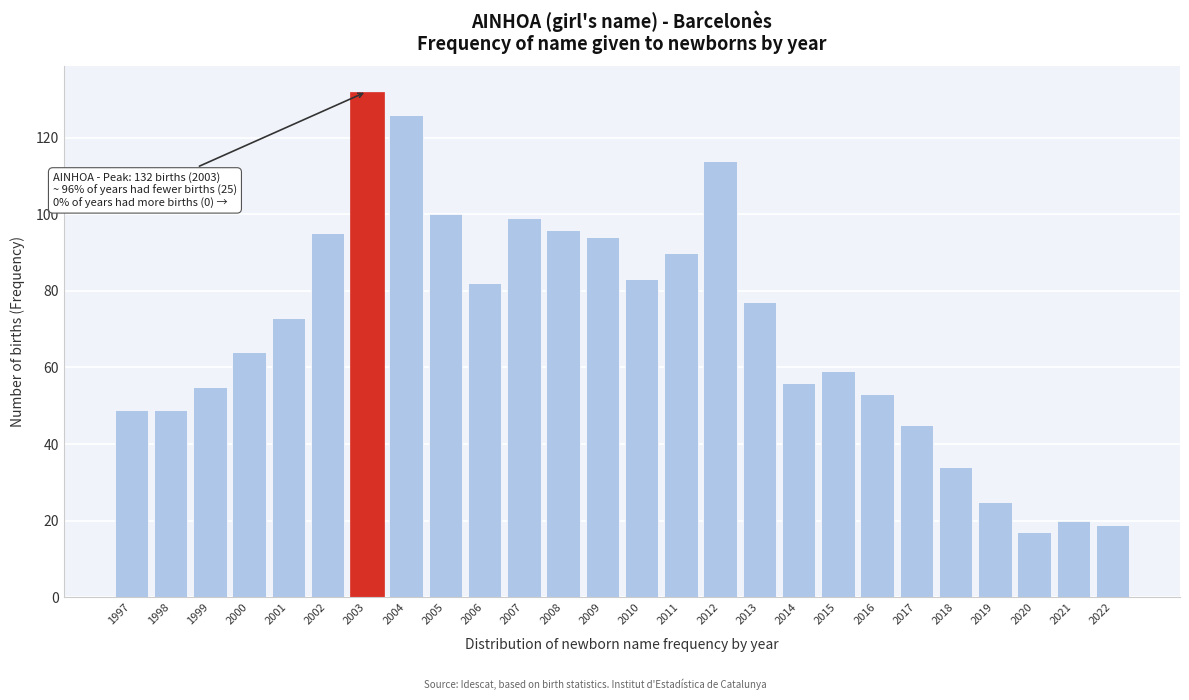

Reading left to right, extract all data points from this chart.

1997=49	1998=49	1999=55	2000=64	2001=73	2002=95	2003=132	2004=126	2005=100	2006=82	2007=99	2008=96	2009=94	2010=83	2011=90	2012=114	2013=77	2014=56	2015=59	2016=53	2017=45	2018=34	2019=25	2020=17	2021=20	2022=19